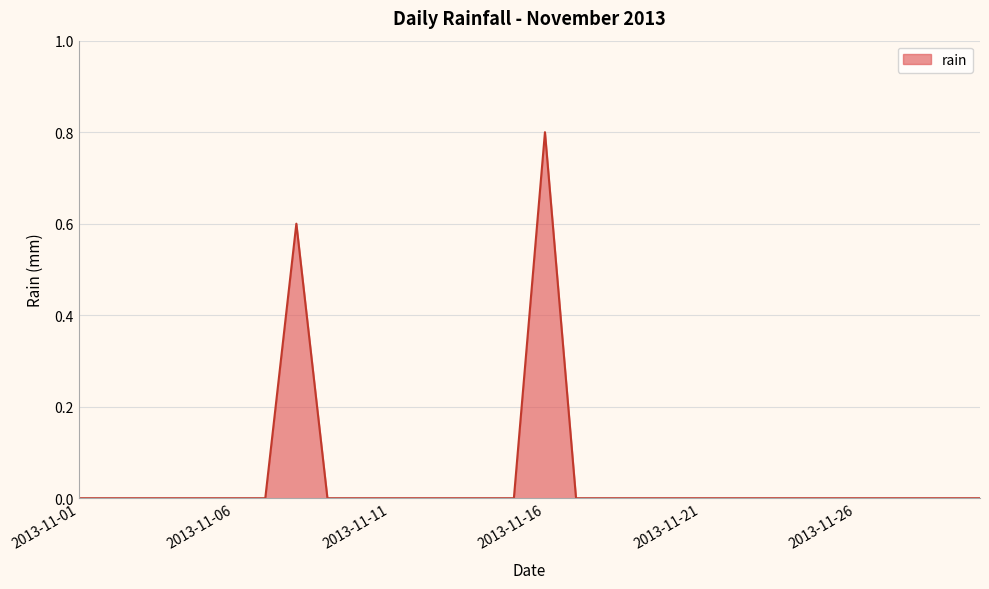

What is the greatest value displayed?

0.8